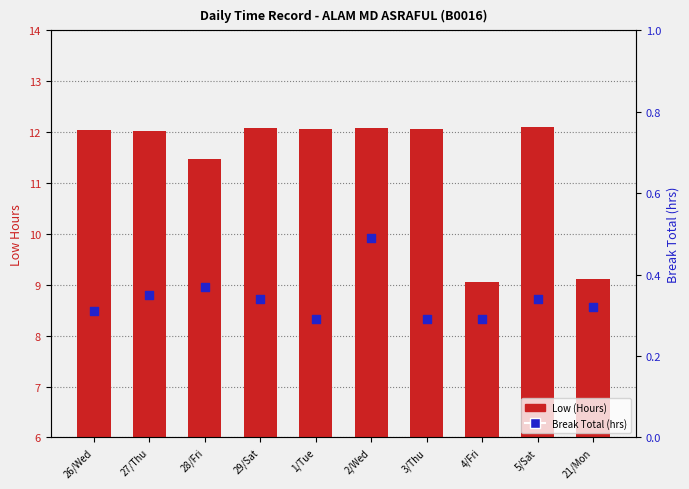

Which series contains the highest Y value?

Low (Hours)